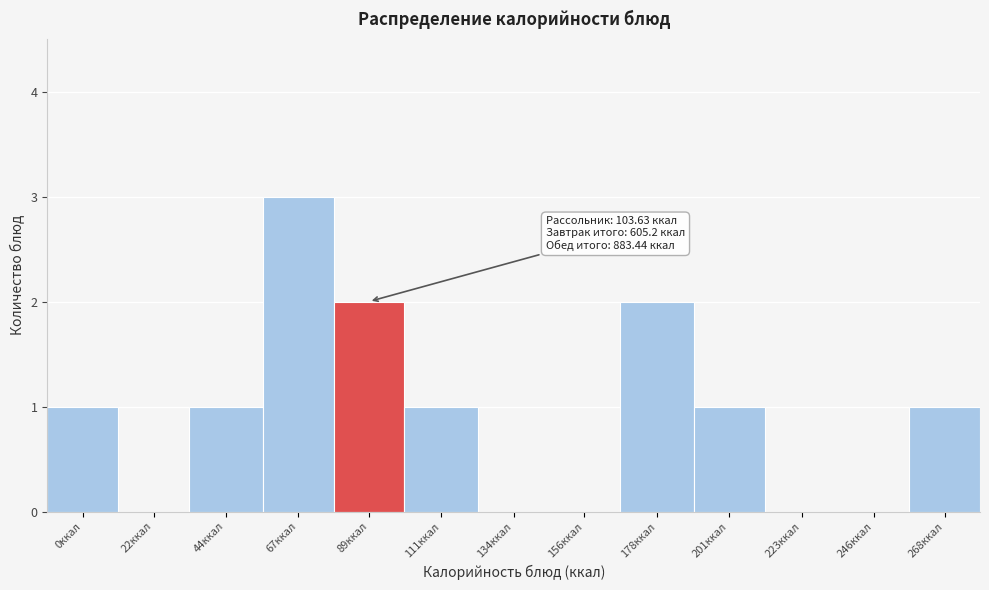

Reading left to right, list all the values displayed in this chart.

0ккал=1	22ккал=0	44ккал=1	67ккал=3	89ккал=2	111ккал=1	134ккал=0	156ккал=0	178ккал=2	201ккал=1	223ккал=0	246ккал=0	268ккал=1